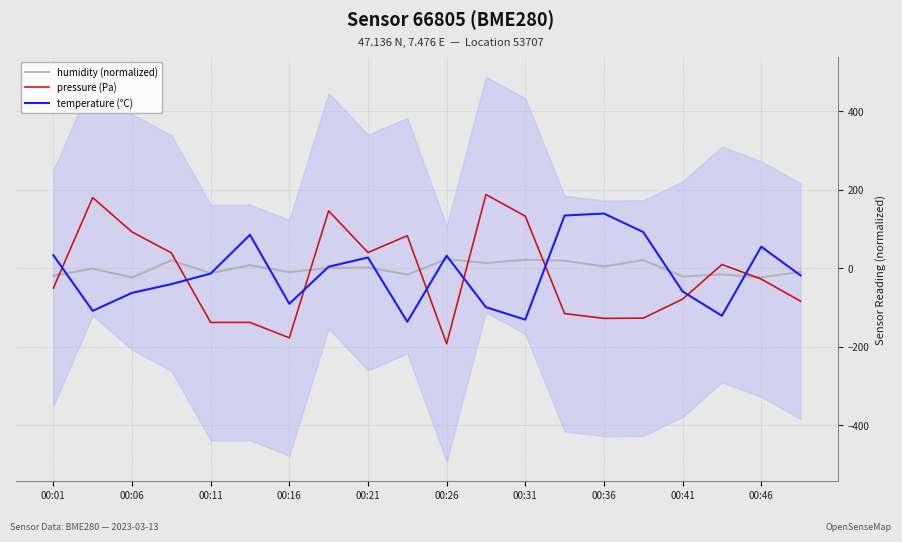

What is the minimum value for humidity (normalized)?

-23.3